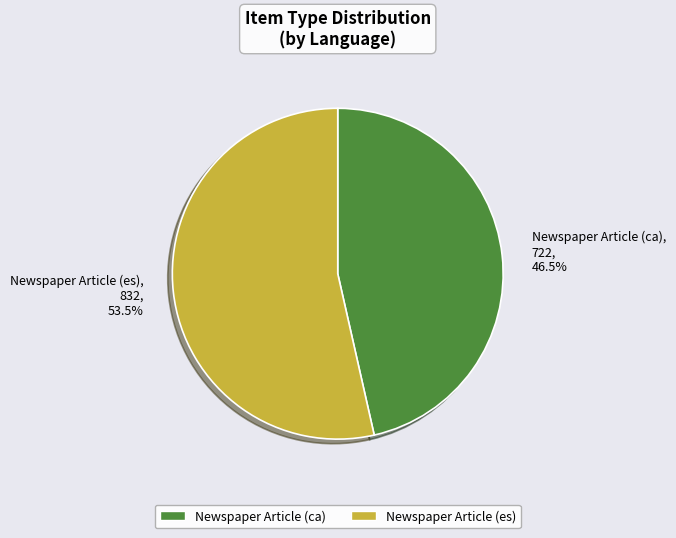

What is the majority slice?

Newspaper Article (es)